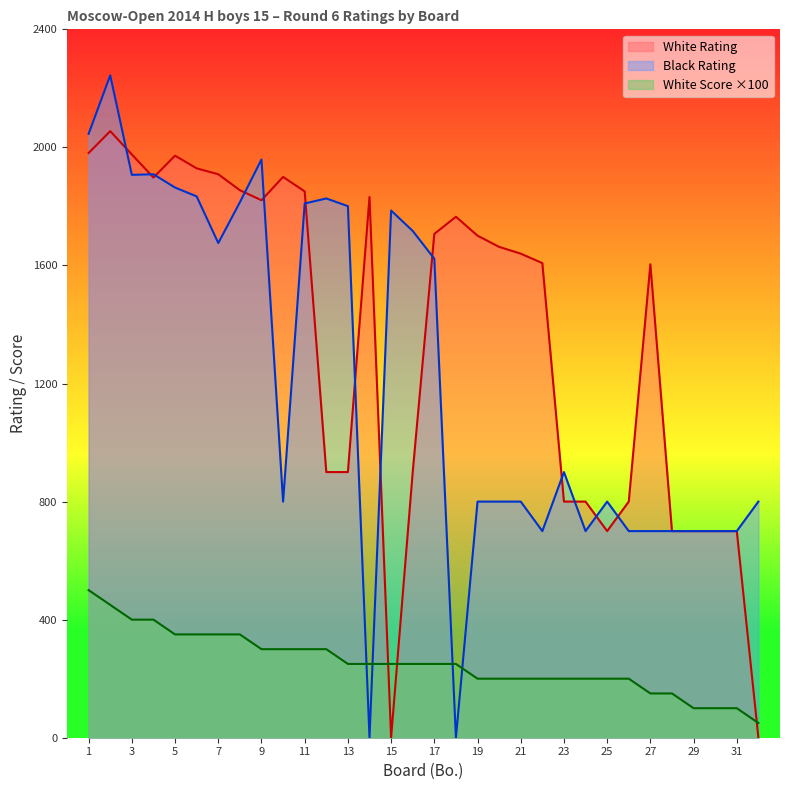

Where do White Rating and White Score first cross each other?

14 and 15